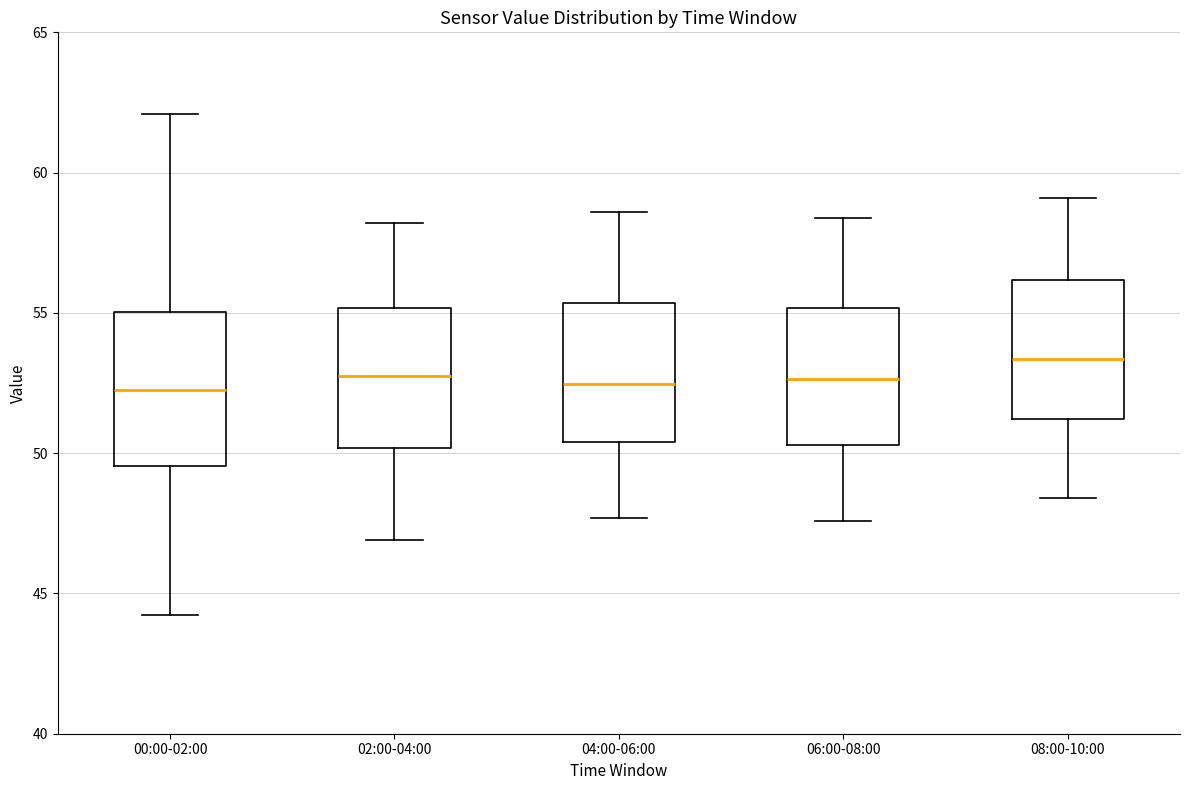

Which box is the tallest, from its lower edge to its upper edge?

00:00-02:00